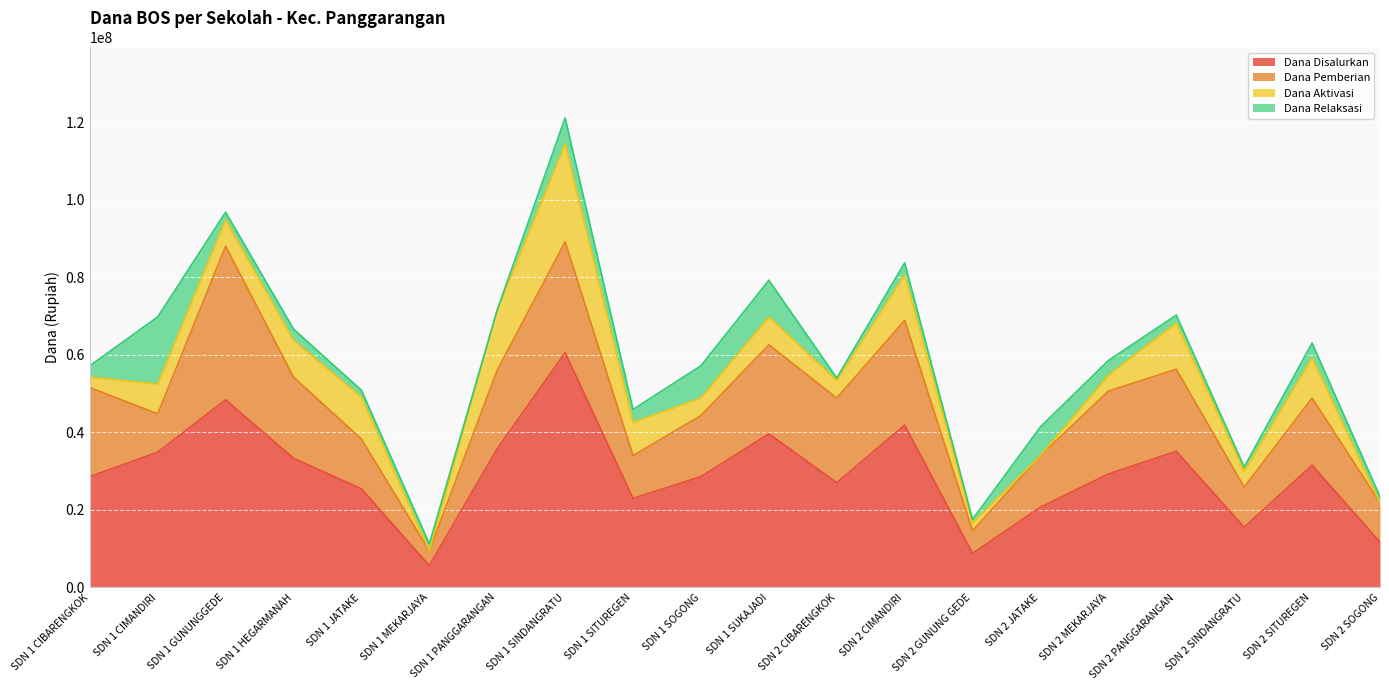

True or false: Dana Pemberian has a value of 48002741 at SDN 2 CIMANDIRI.

False